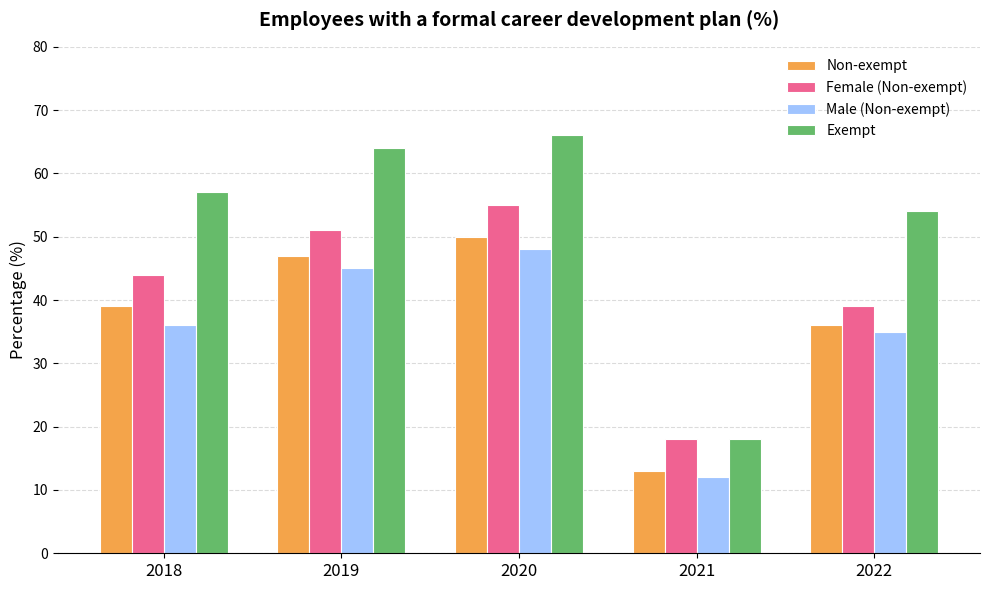

Rank the categories by Non-exempt value from lowest to highest.

2021, 2022, 2018, 2019, 2020